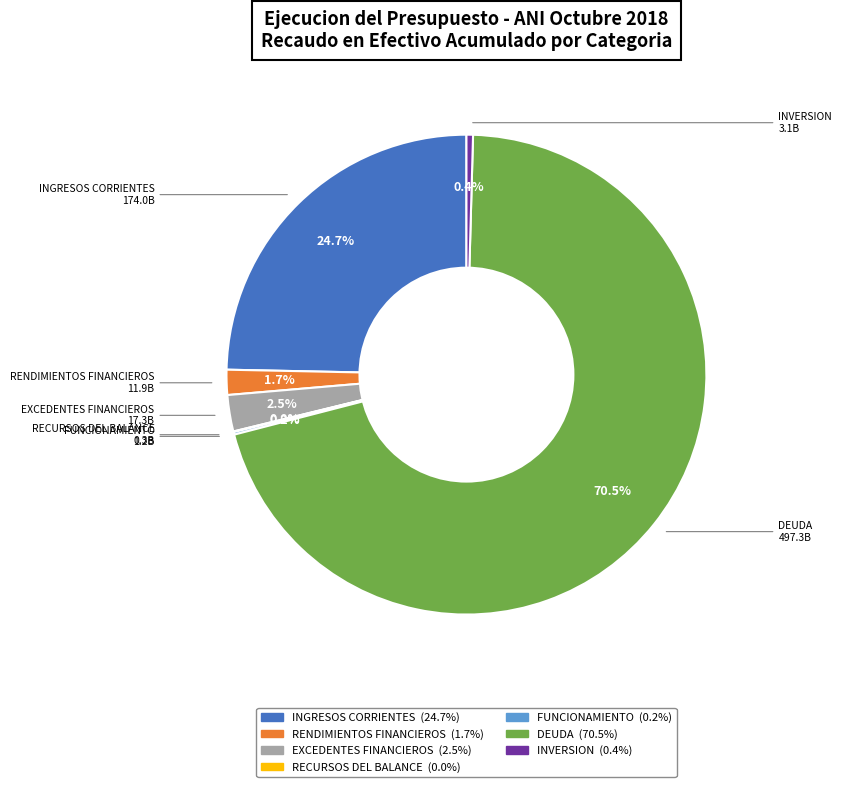

Which has a higher value, EXCEDENTES FINANCIEROS or INGRESOS CORRIENTES?

INGRESOS CORRIENTES